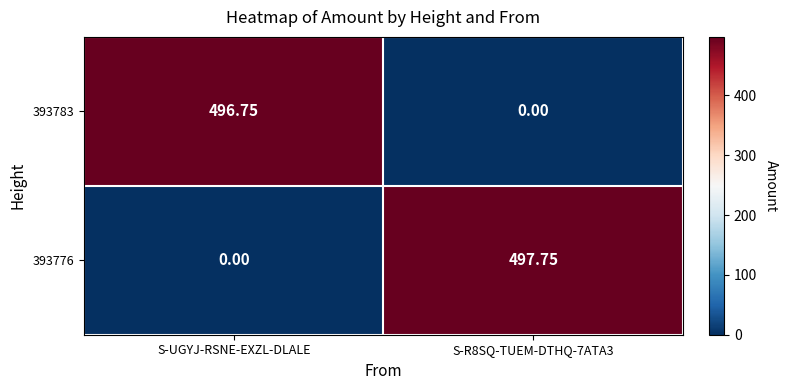

At which label does 393776 reach its minimum?

S-UGYJ-RSNE-EXZL-DLALE